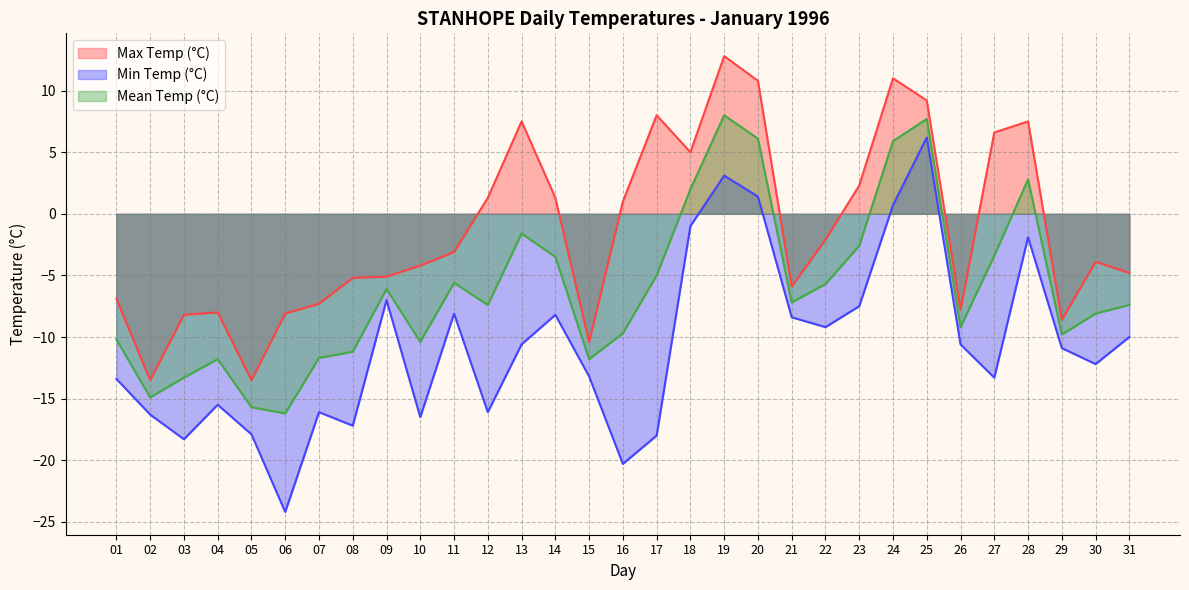

Does the chart display data point markers on the line(s)?

No